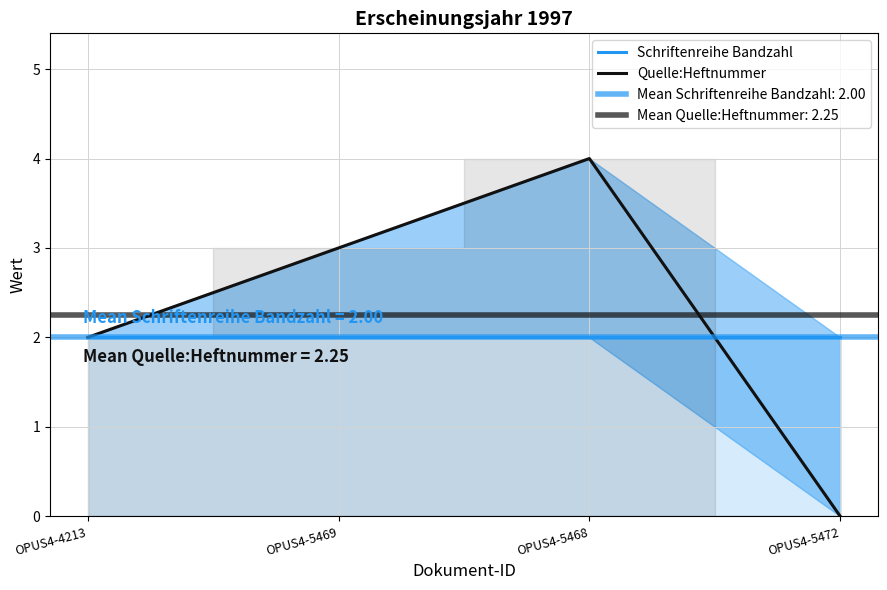

What is the label of the 2nd point from the right?

OPUS4-5468